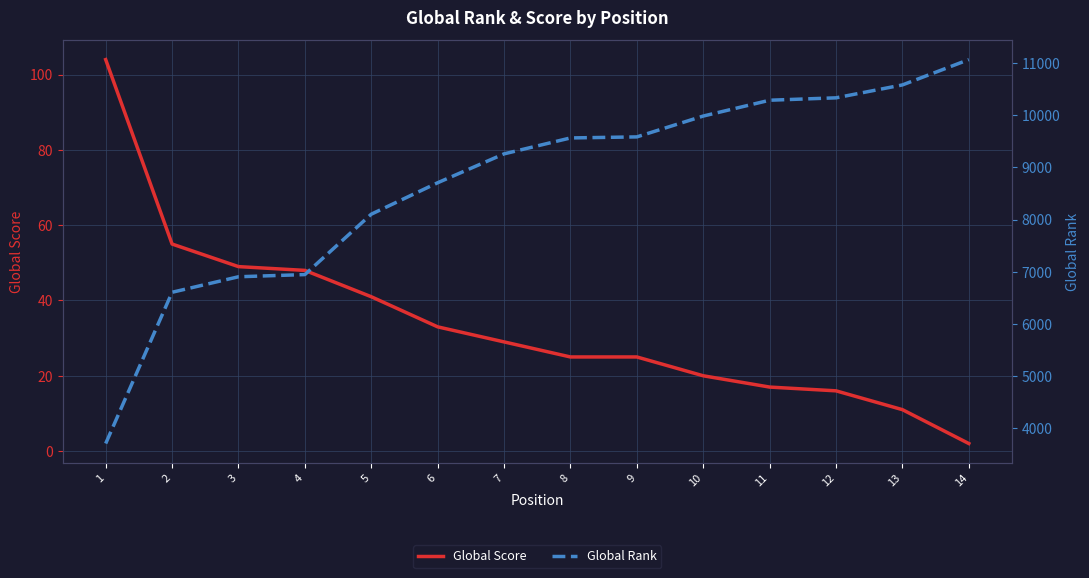

What is the total value across all series at 14?

11064